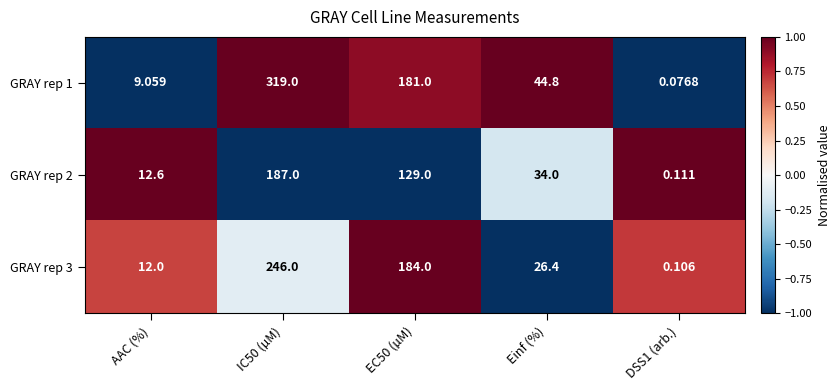

Is the value of GRAY rep 3 at EC50 (µM) greater than the value of GRAY rep 2 at IC50 (µM)?

No